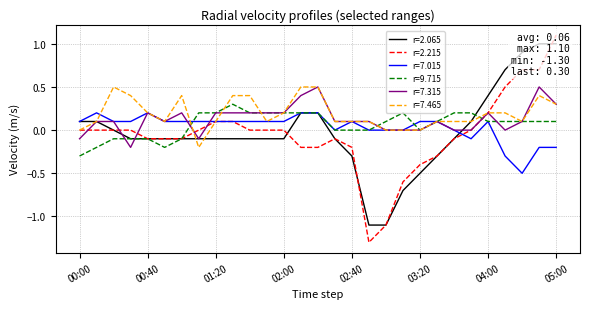

At which label does 7.465 first exceed 0?

00:10